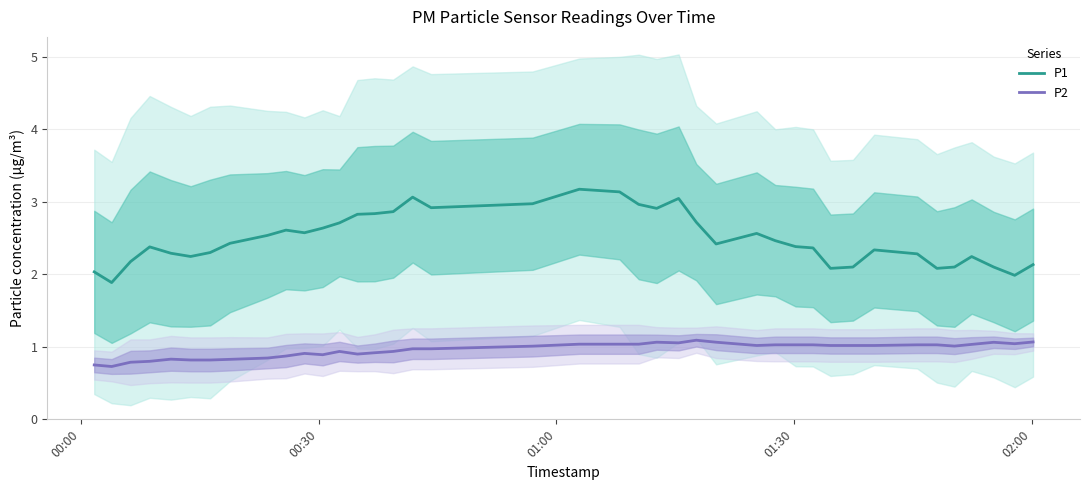

Rank the series by their average value, from lowest to highest.

P2, P1